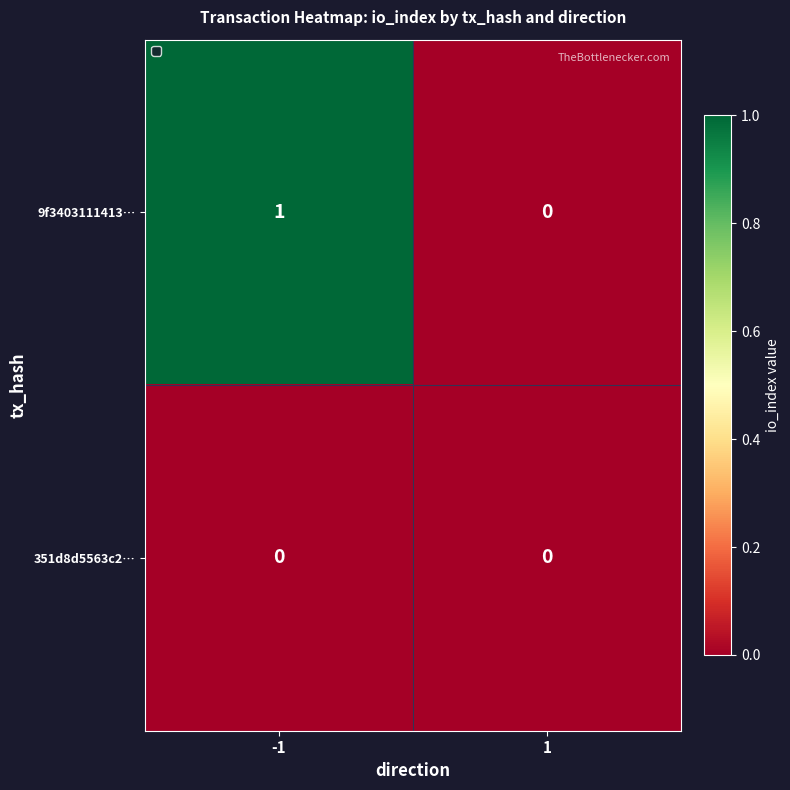

True or false: 9f3403111413… has a value of 1 at -1.

True